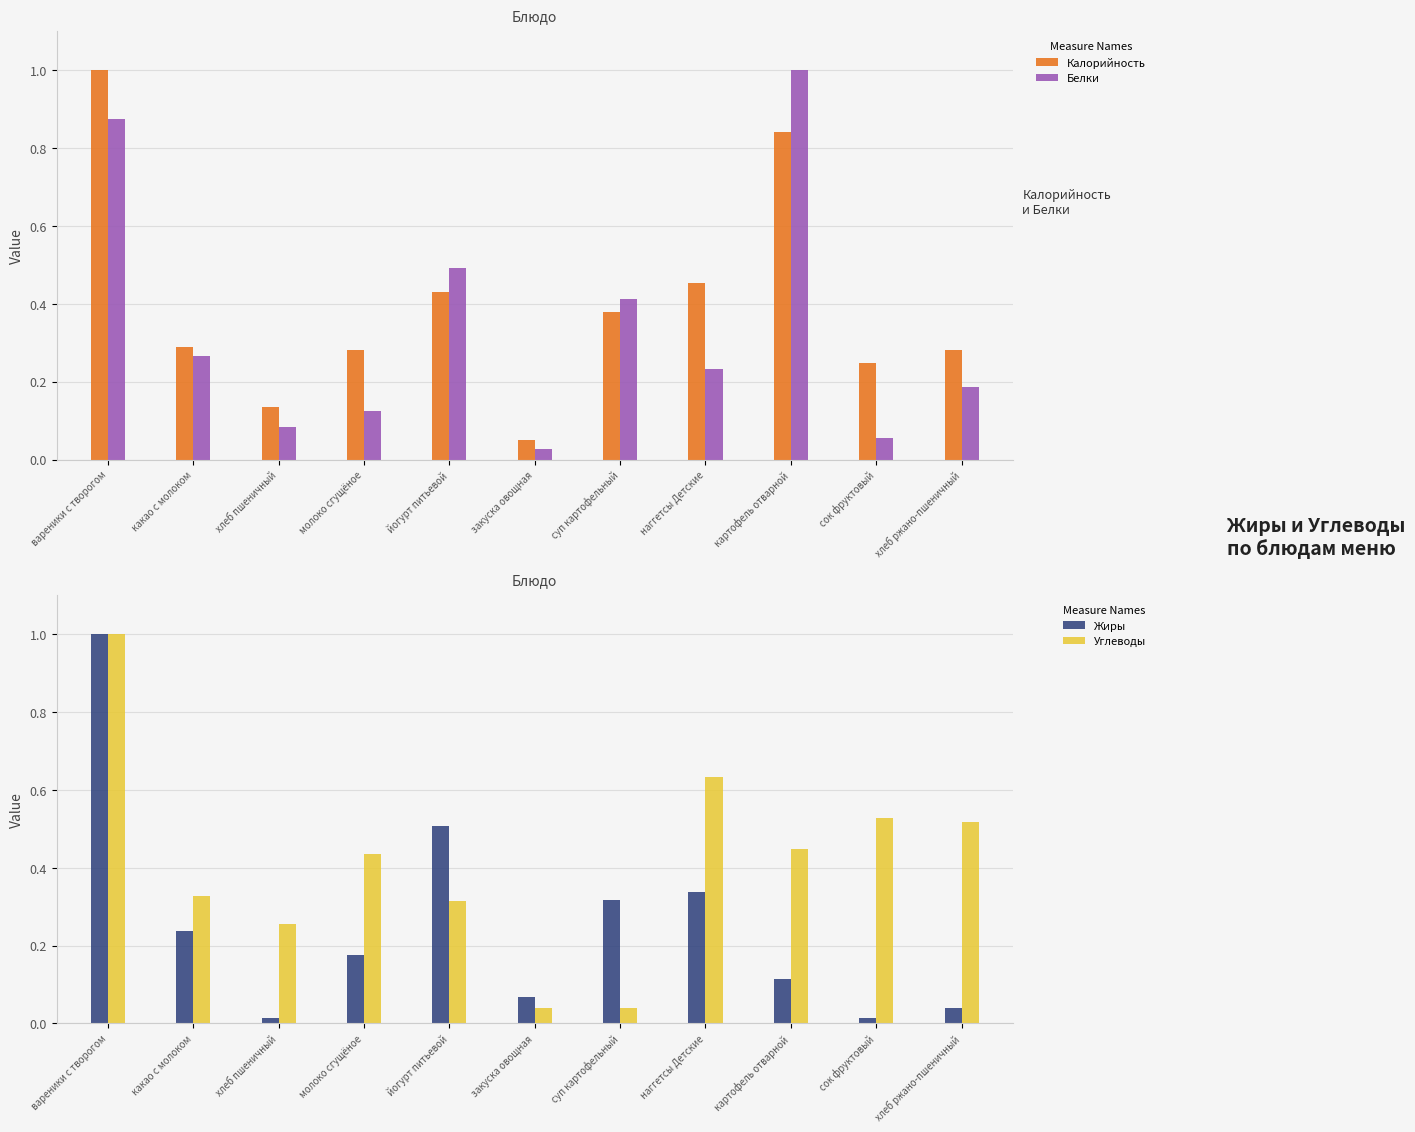

What is the difference between the second highest and second lowest values in the Белки series?

0.8